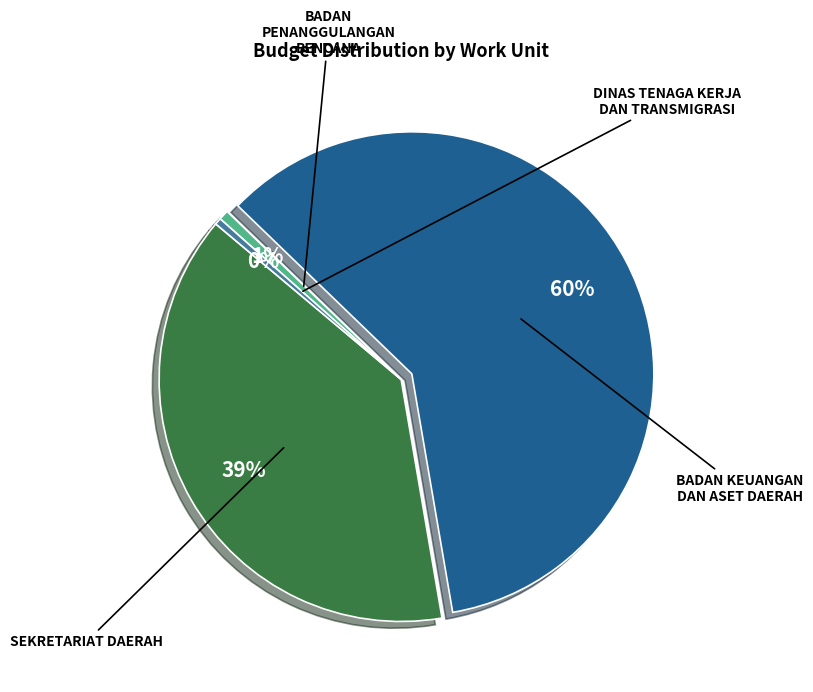

To the nearest percent, what is the average slice percentage?

25%